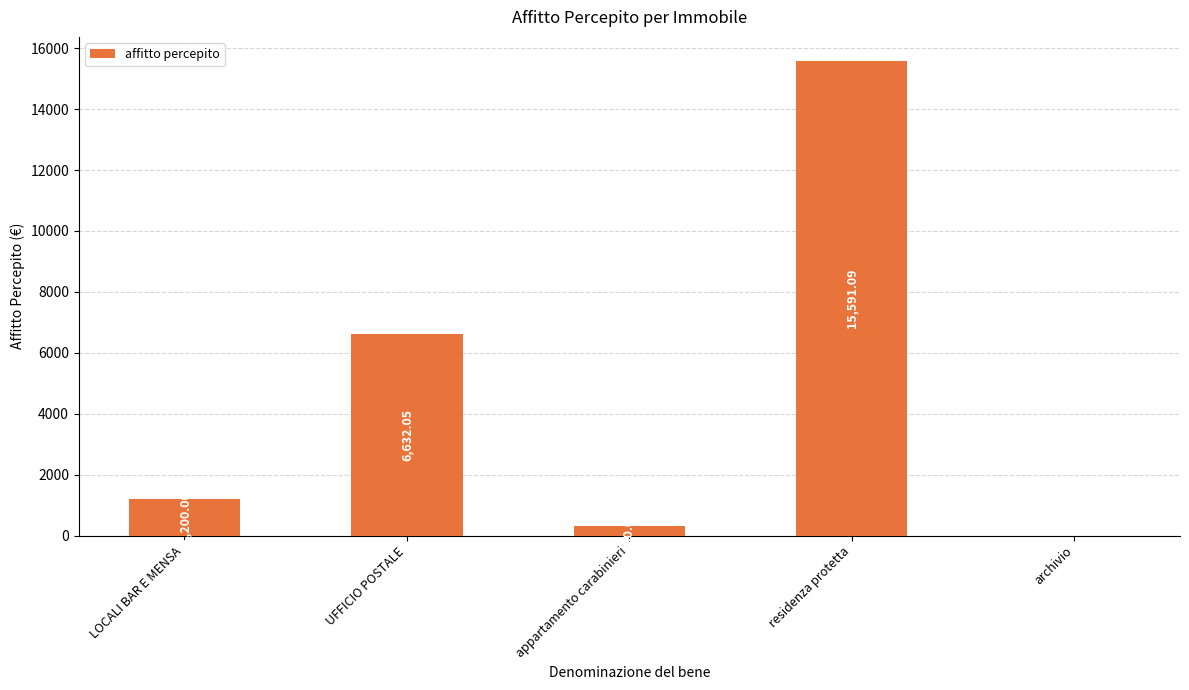

How many positive values are there?

4